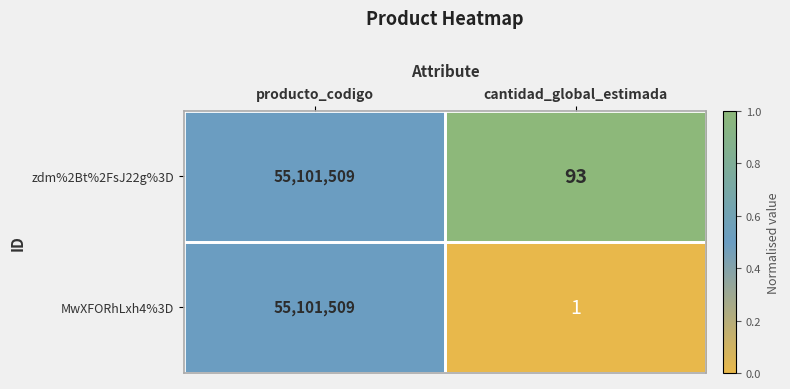

What is the maximum value shown in the chart?

55101509